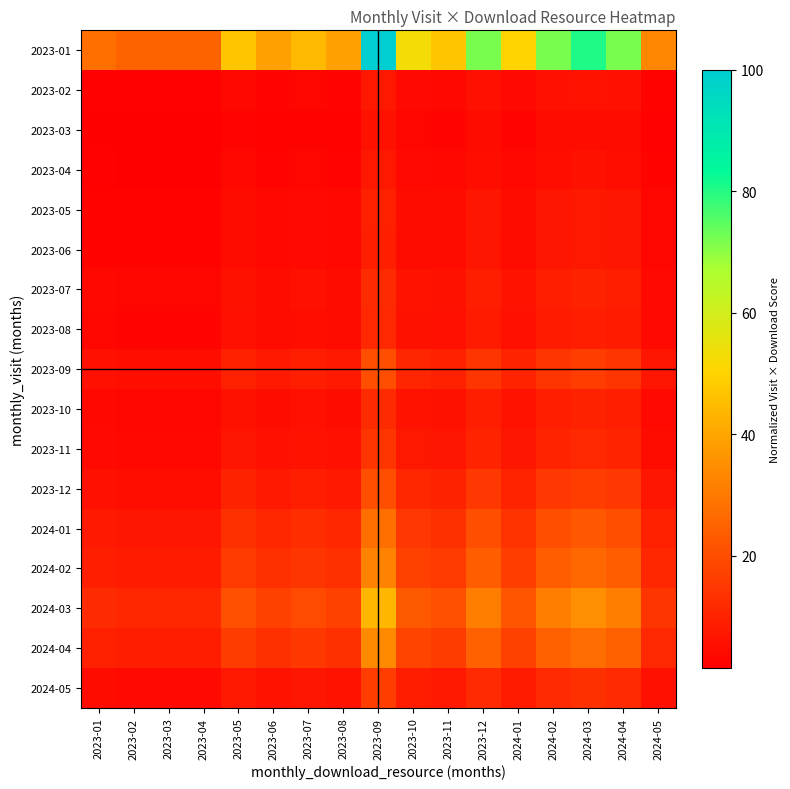

Which has a higher value, 2023-04 or 2024-04?

2024-04